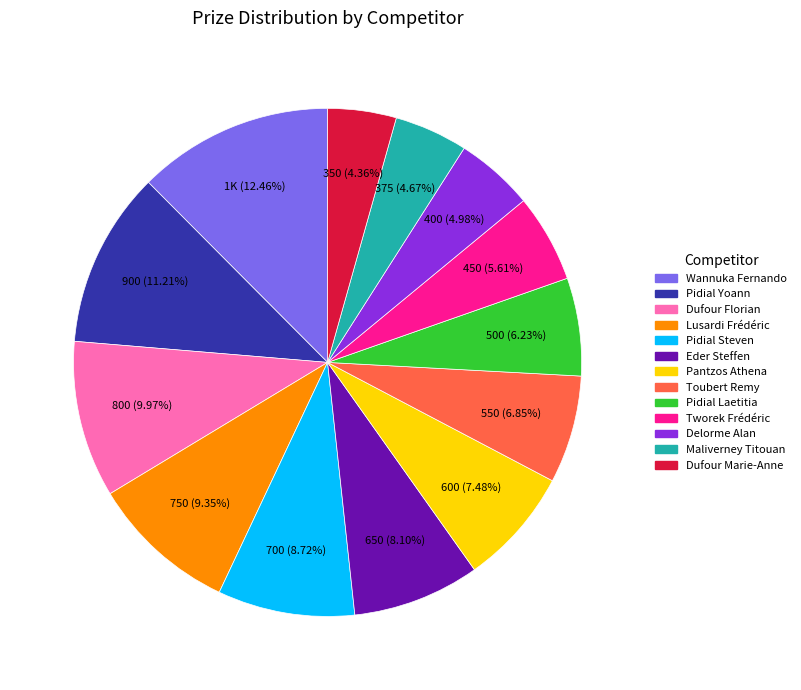

To the nearest percent, what is the combined percentage of Eder Steffen and Pantzos Athena?

16%